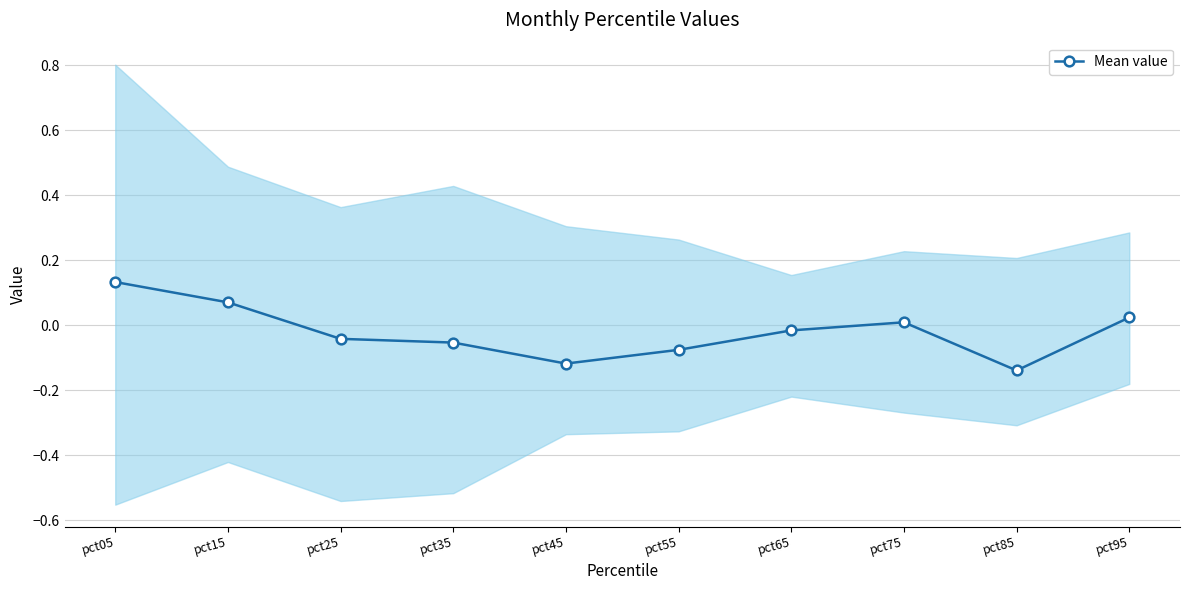

How many values are below zero?

6